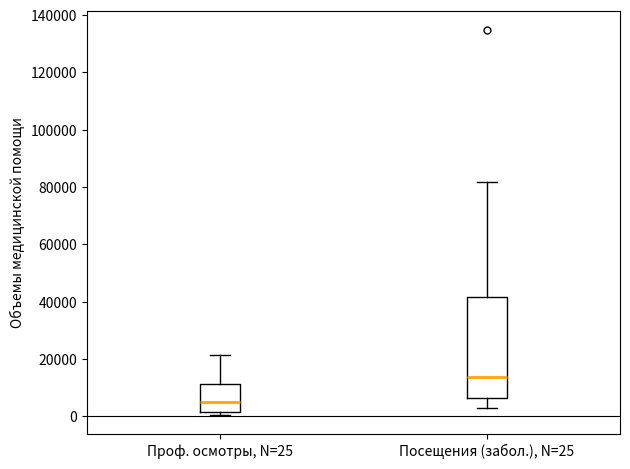

Reading left to right, read every box against the y-axis: the position of its median line, the range the box covers, and the ends of its whiskers. The values are not printed on the chart, so give them approximately, as read against the axis.

Проф. осмотры, N=25: median 4000, box 2000 to 12000, whiskers 0 to 22000
Посещения (забол.), N=25: median 14000, box 6000 to 42000, whiskers 4000 to 82000